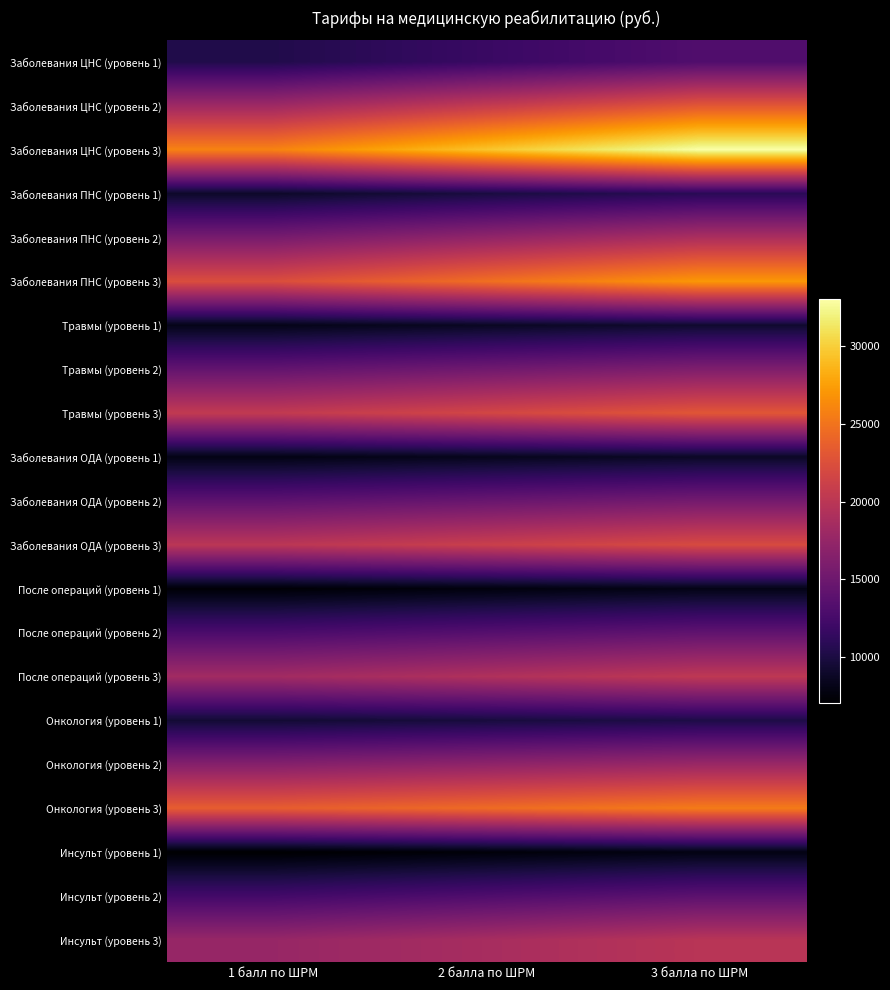

Which series has the largest total across all categories?

Заболевания ЦНС (уровень 3)